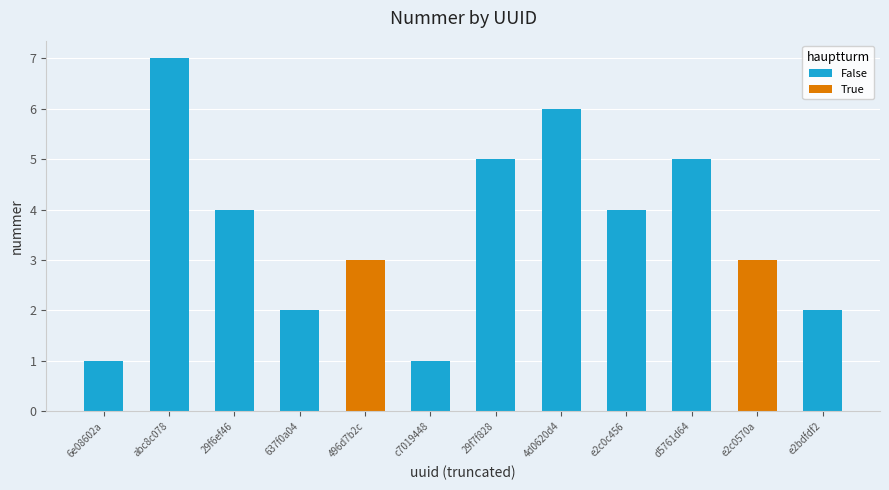

At which category does the chart reach its peak across all series?

abc8c078